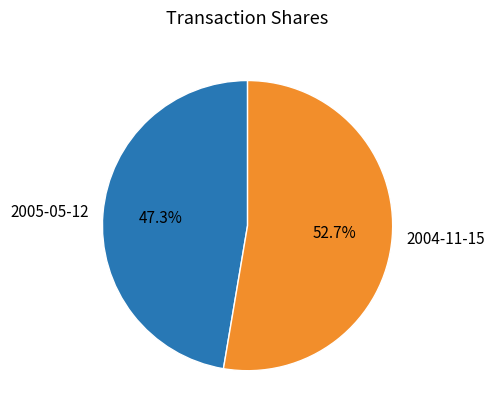

Between 2004-11-15 and 2005-05-12, which is larger?

2004-11-15